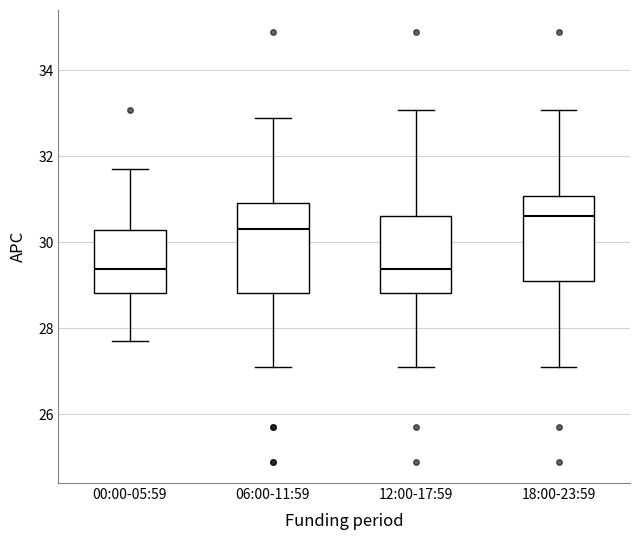

Reading left to right, transcribe this box plot: for each box, give where its median line is, the range the box spans, and where its two whiskers end, as read against the y-axis. The values are not printed on the chart, so give them approximately, as read against the axis.

00:00-05:59: median 29.4, box 28.8 to 30.2, whiskers 27.8 to 31.8
06:00-11:59: median 30.4, box 28.8 to 31.0, whiskers 27.2 to 33.0
12:00-17:59: median 29.4, box 28.8 to 30.6, whiskers 27.2 to 33.0
18:00-23:59: median 30.6, box 29.2 to 31.0, whiskers 27.2 to 33.0